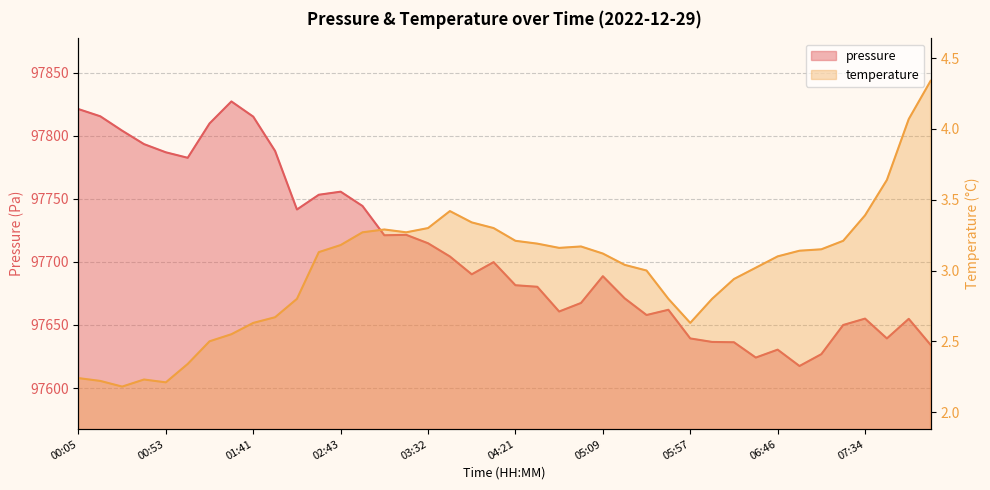

Where does the temperature series first go above 3?

02:31